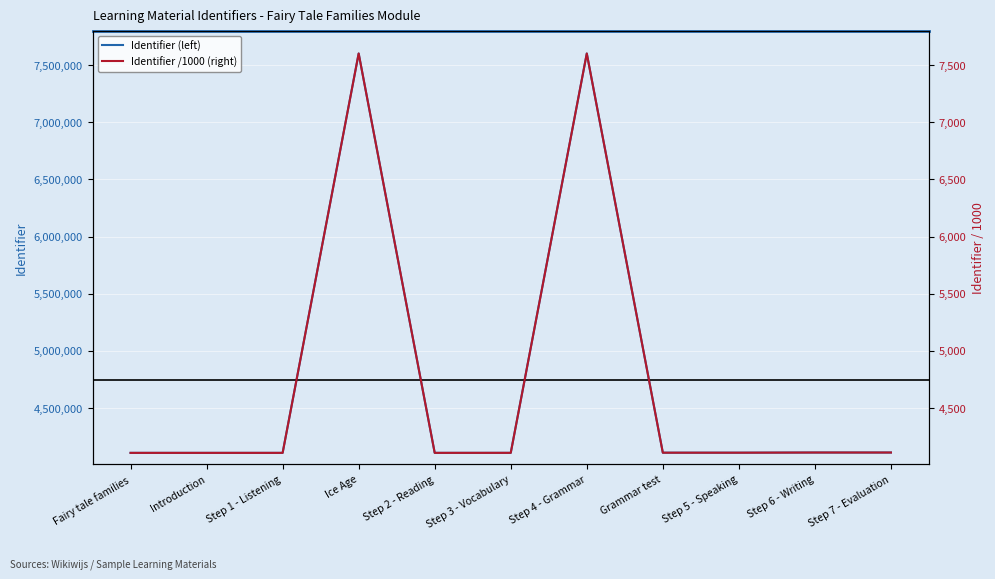

Which series changed the most between Fairy tale families and Step 4 - Grammar?

Identifier (left)